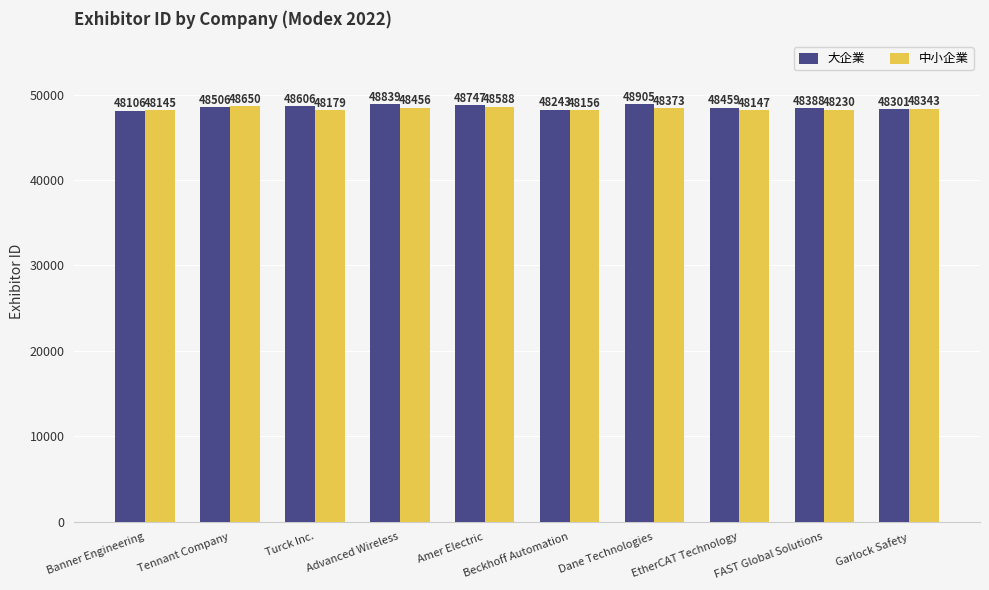

How many data points in 中小企業 are less than 48343?

5